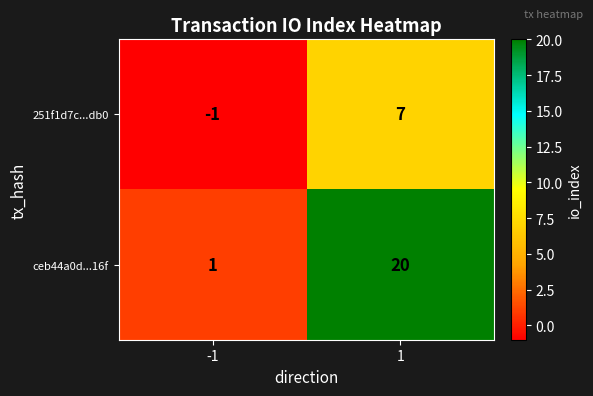

Which category has the lowest value across all series?

-1